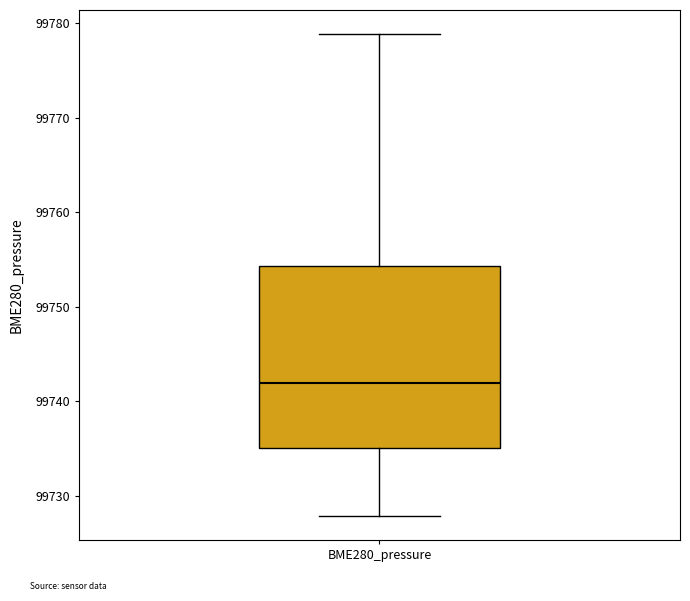

Read this box plot against the y-axis: the position of the median line, the range covered by the box, and the ends of both whiskers. The values are not printed on the chart, so give them approximately, as read against the axis.

median 99742, box 99735 to 99754, whiskers 99728 to 99779